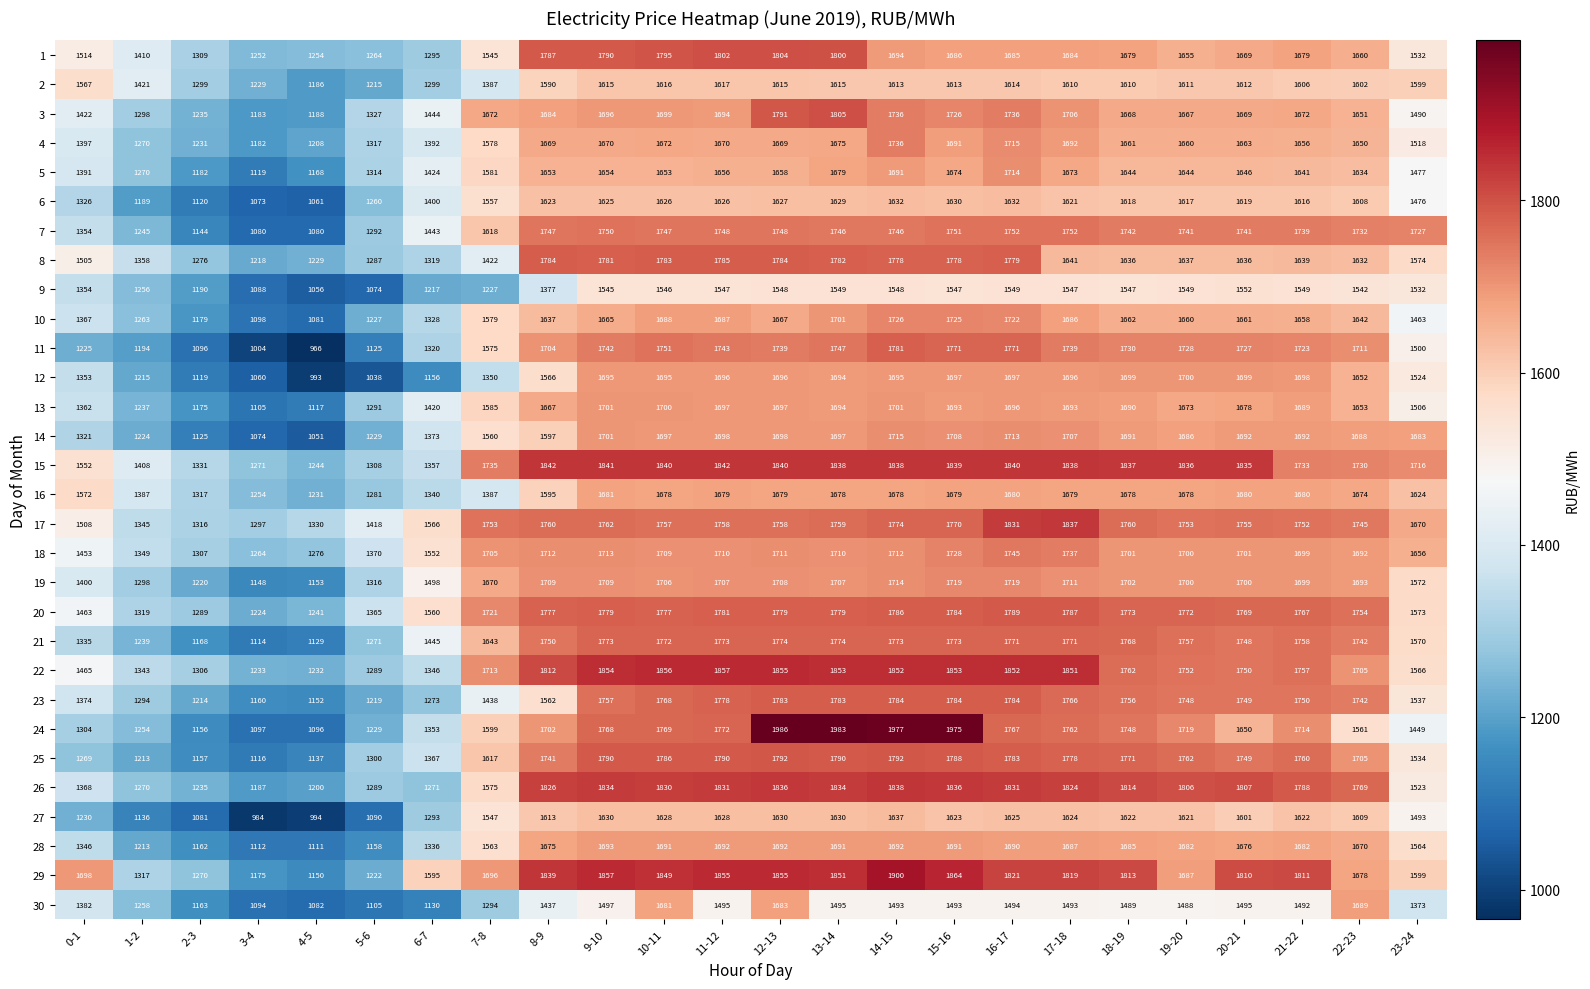

Which series has the largest range (max minus min)?

24